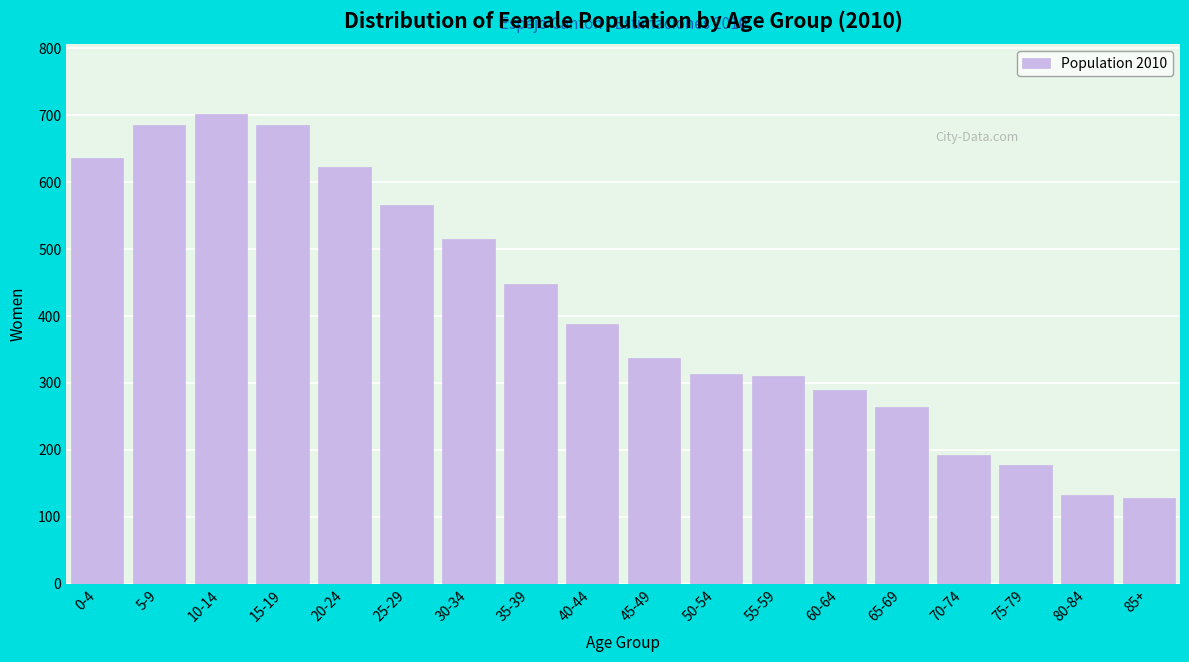

What is the change in value from 0-4 to 75-79?

-458